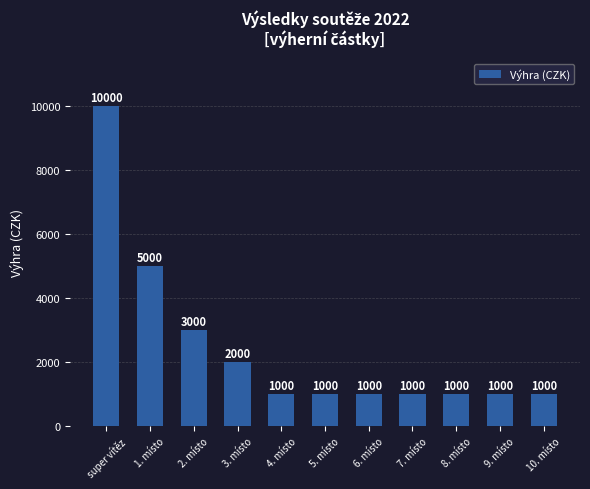

What is the average value?

2455